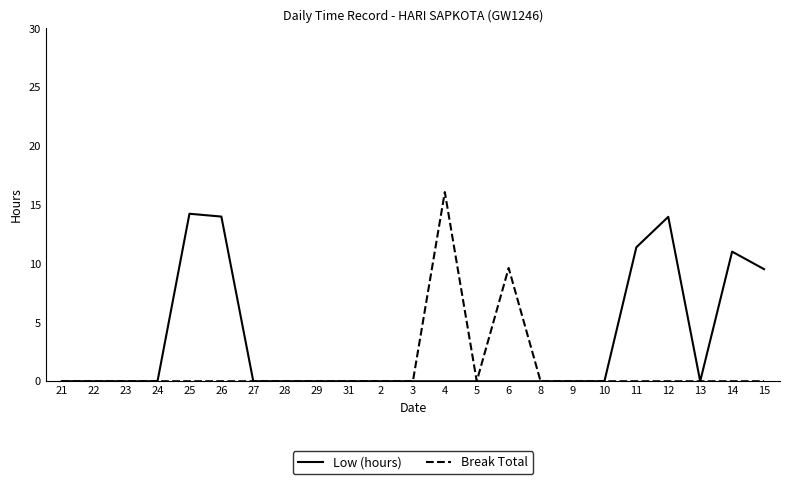

Is it true that Break Total equals 0.0 at 15?

True